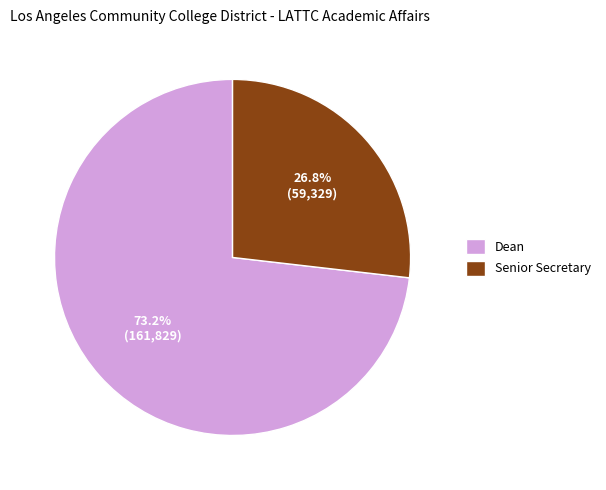

Does any single category account for the majority?

Yes